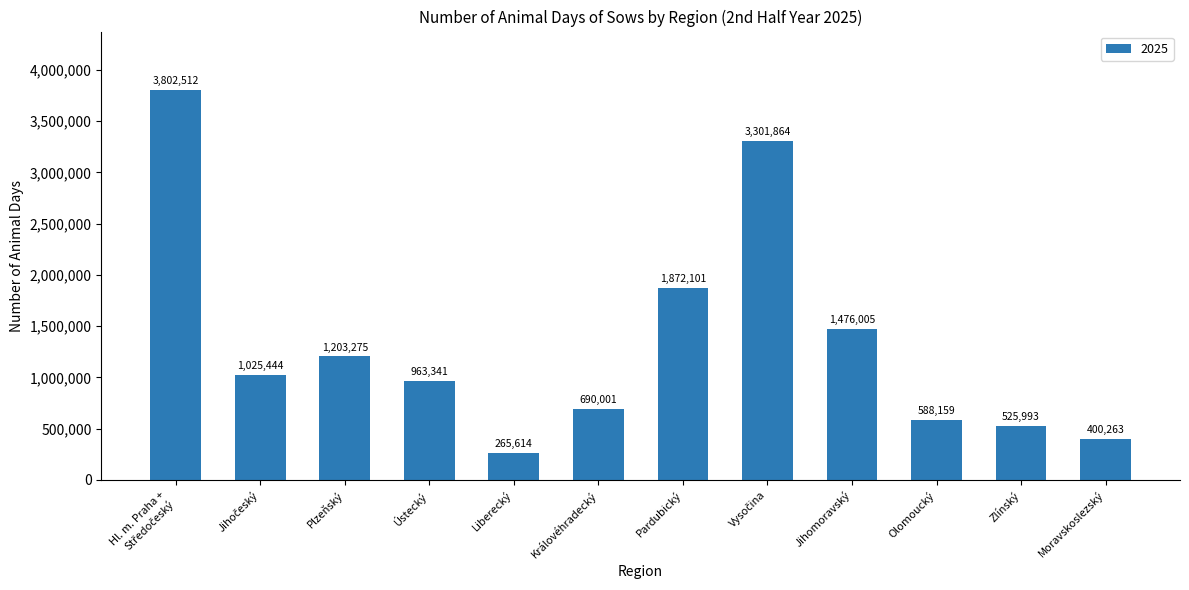

What is the maximum value shown in the chart?

3802512